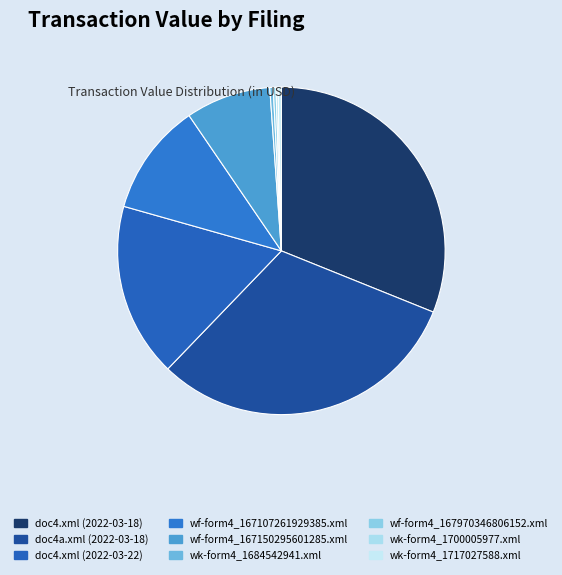

Is there any slice that represents more than half of the pie?

No